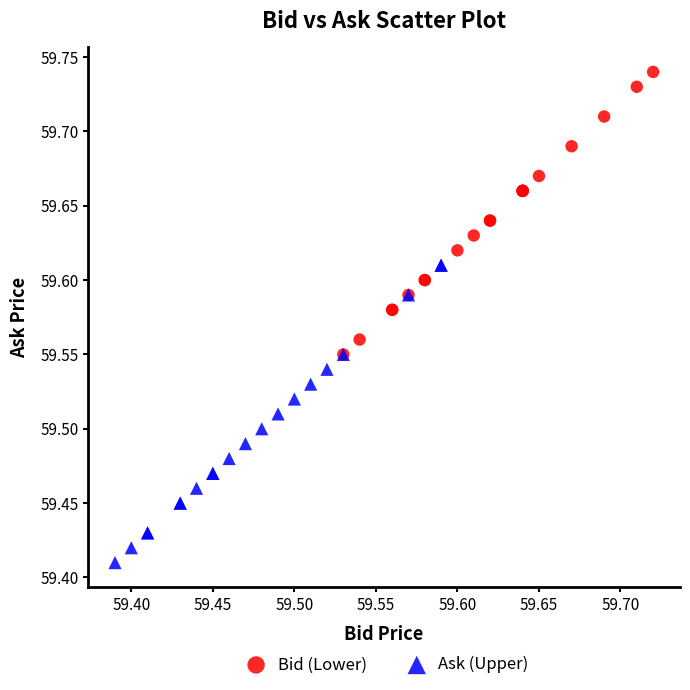

Which series contains the highest Y value?

Bid (Lower)